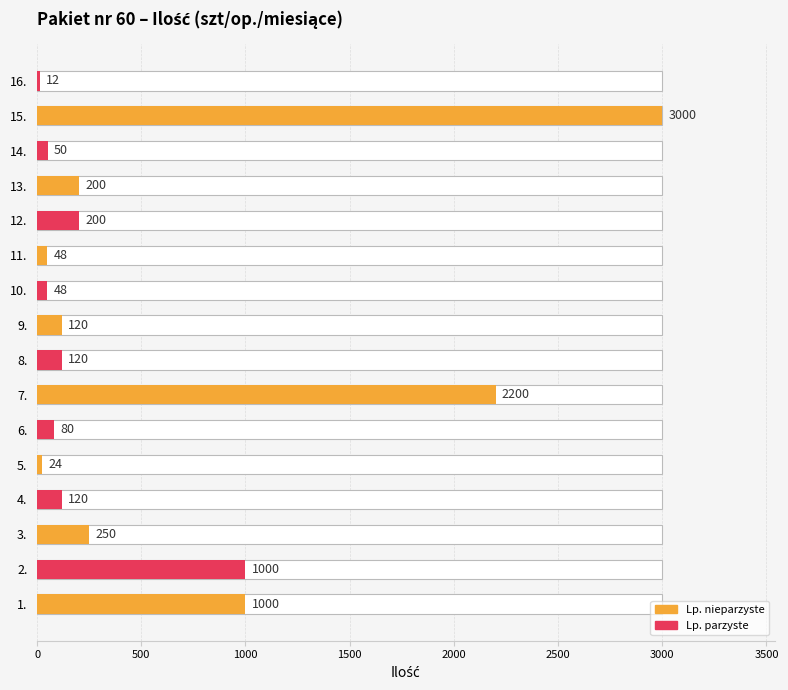

Approximately how many times larger is the value at 8. compared to 2.?

0.1